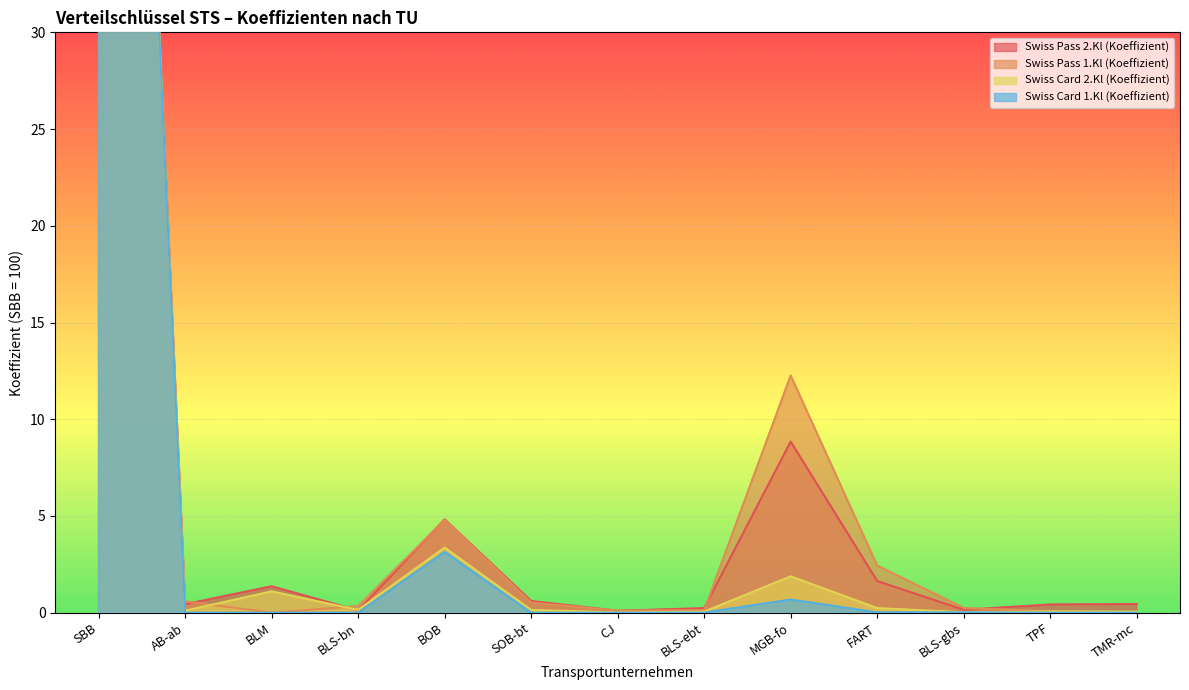

At which category is the sum across all series the highest?

SBB